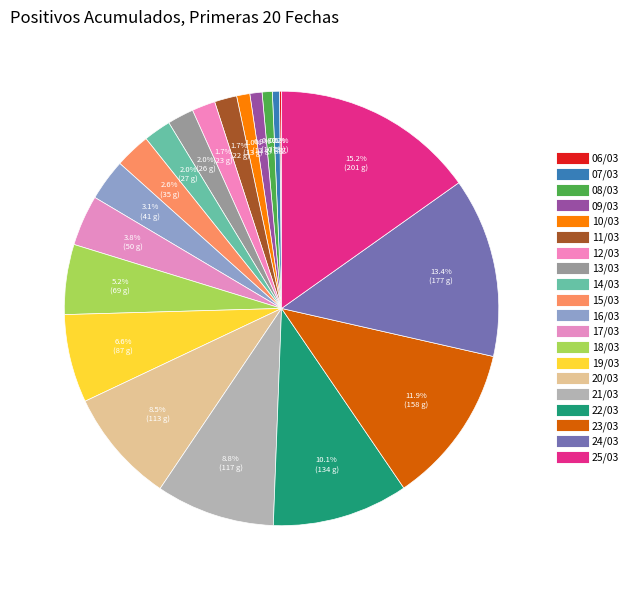

Which slice is the smallest?

06/03